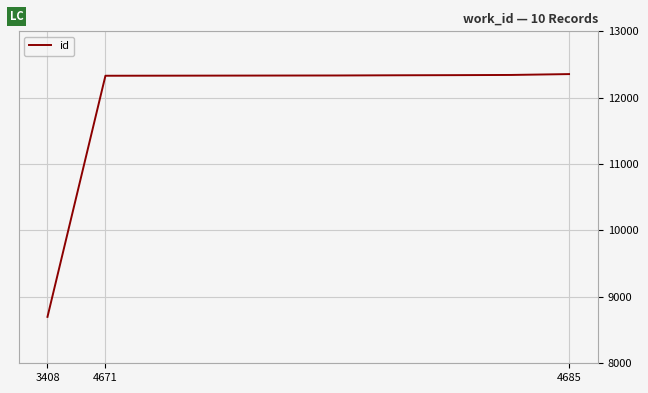

What is the minimum value shown in the chart?

8699